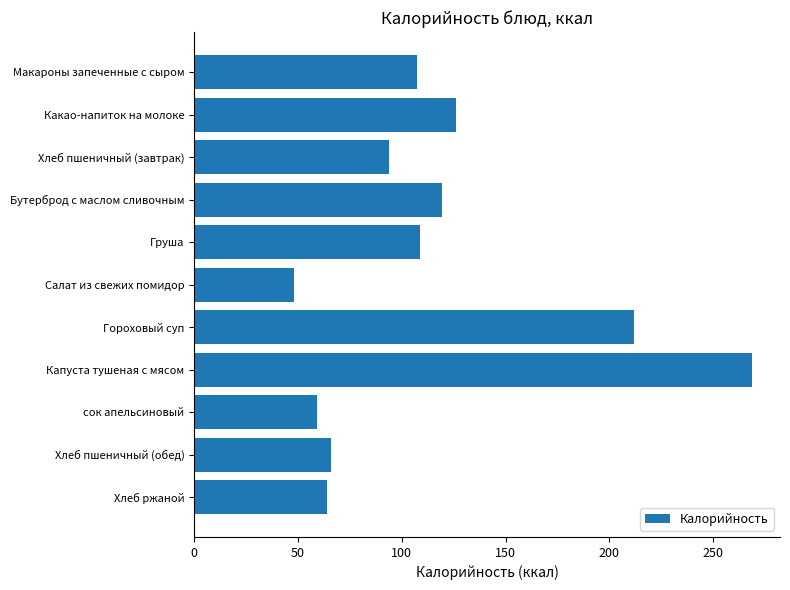

Reading top to bottom, transcribe all the data shown in this chart.

Макароны запеченные с сыром=107.5	Какао-напиток на молоке=126.2	Хлеб пшеничный (завтрак)=94.0	Бутерброд с маслом сливочным=119.3	Груша=108.8	Салат из свежих помидор=48.1	Гороховый суп=211.7	Капуста тушеная с мясом=268.8	сок апельсиновый=59.0	Хлеб пшеничный (обед)=66.0	Хлеб ржаной=64.0